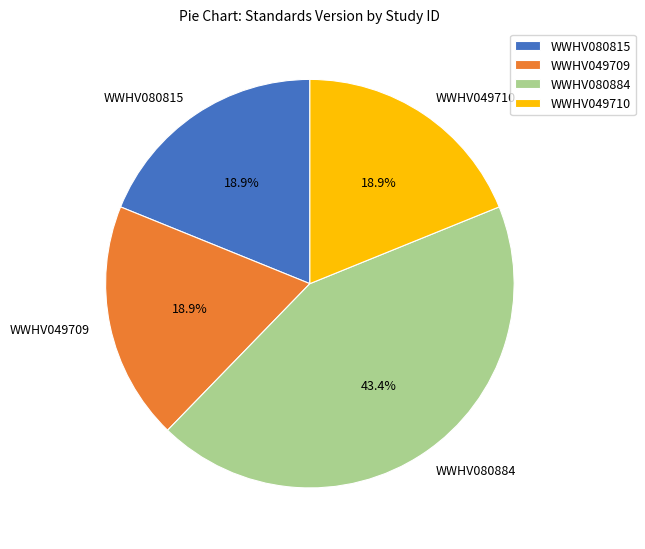

What percentage is the WWHV049709 slice, to the nearest percent?

19%